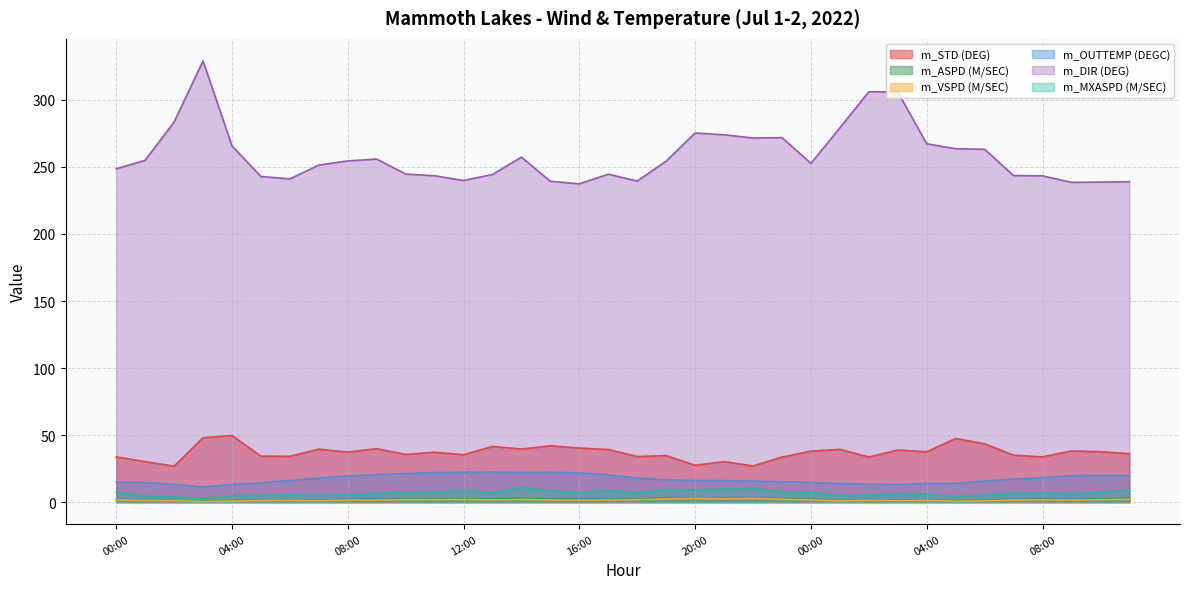

Is the value of m_OUTTEMP (DEGC) at 04:00 greater than the value of m_VSPD (M/SEC) at 11:00?

Yes